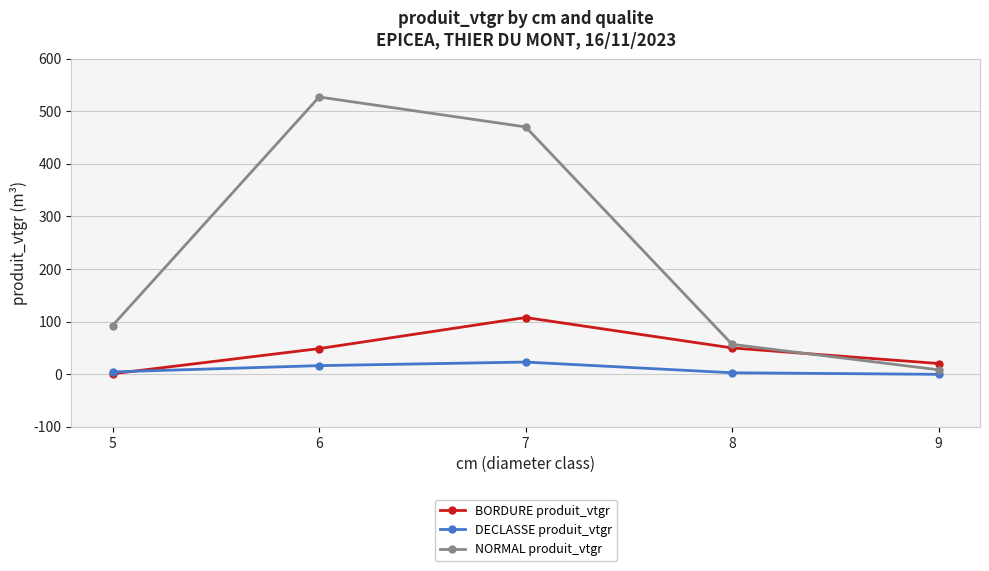

Is the value of NORMAL produit_vtgr at 8 greater than the value of DECLASSE produit_vtgr at 7?

Yes